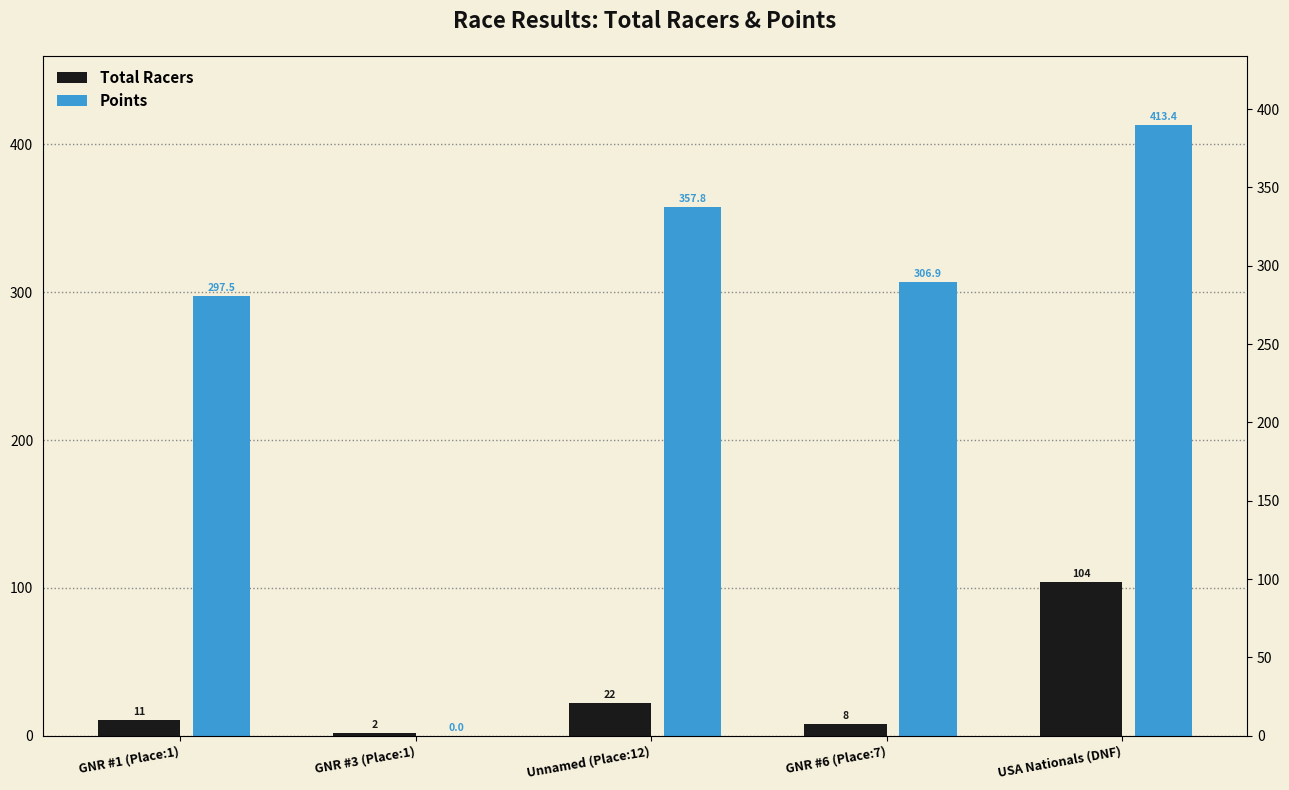

List the series in order of their peak value, lowest first.

Total Racers, Points